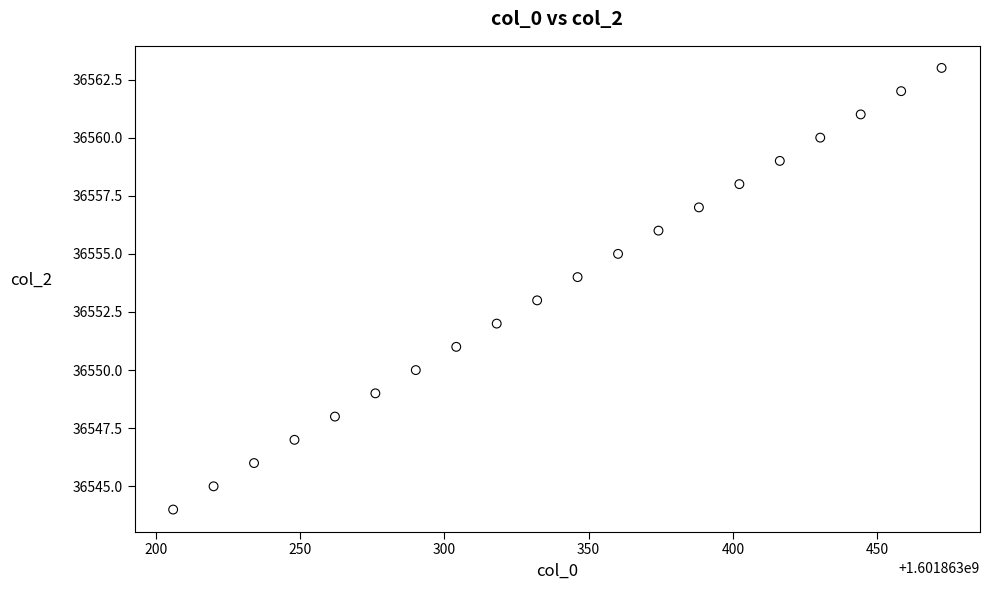

What is the range of Y values (max minus min)?

19